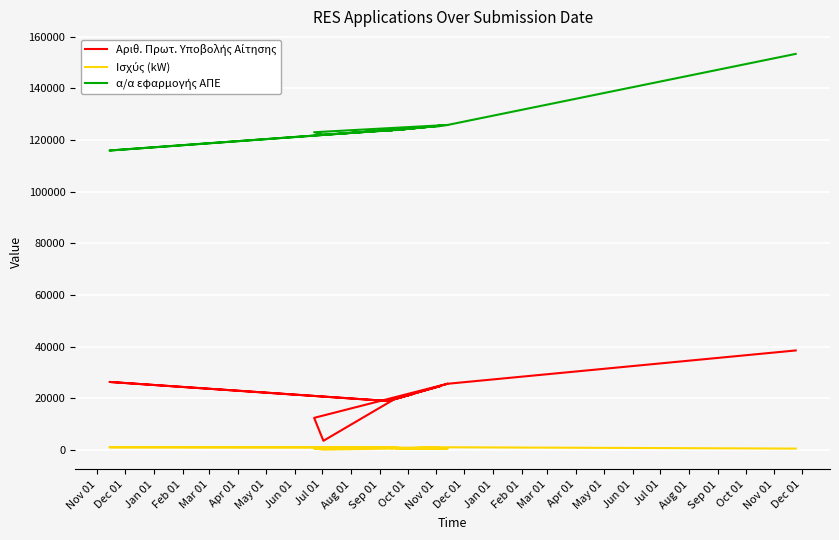

What is the difference between the maximum and minimum values in the α/α εφαρμογής ΑΠΕ series?

37414.0